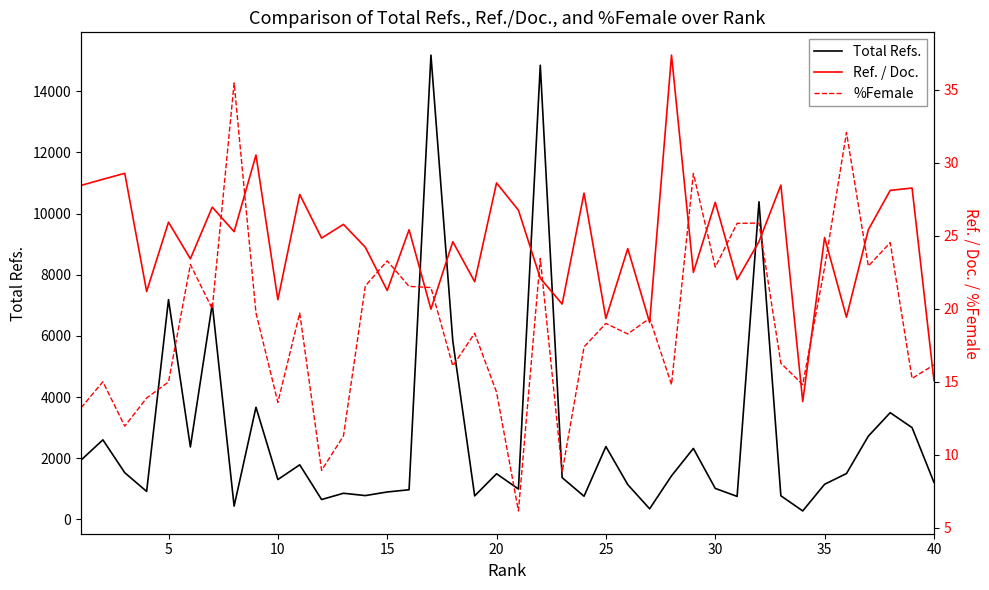

What is the highest value of the Total Refs. series?

15185